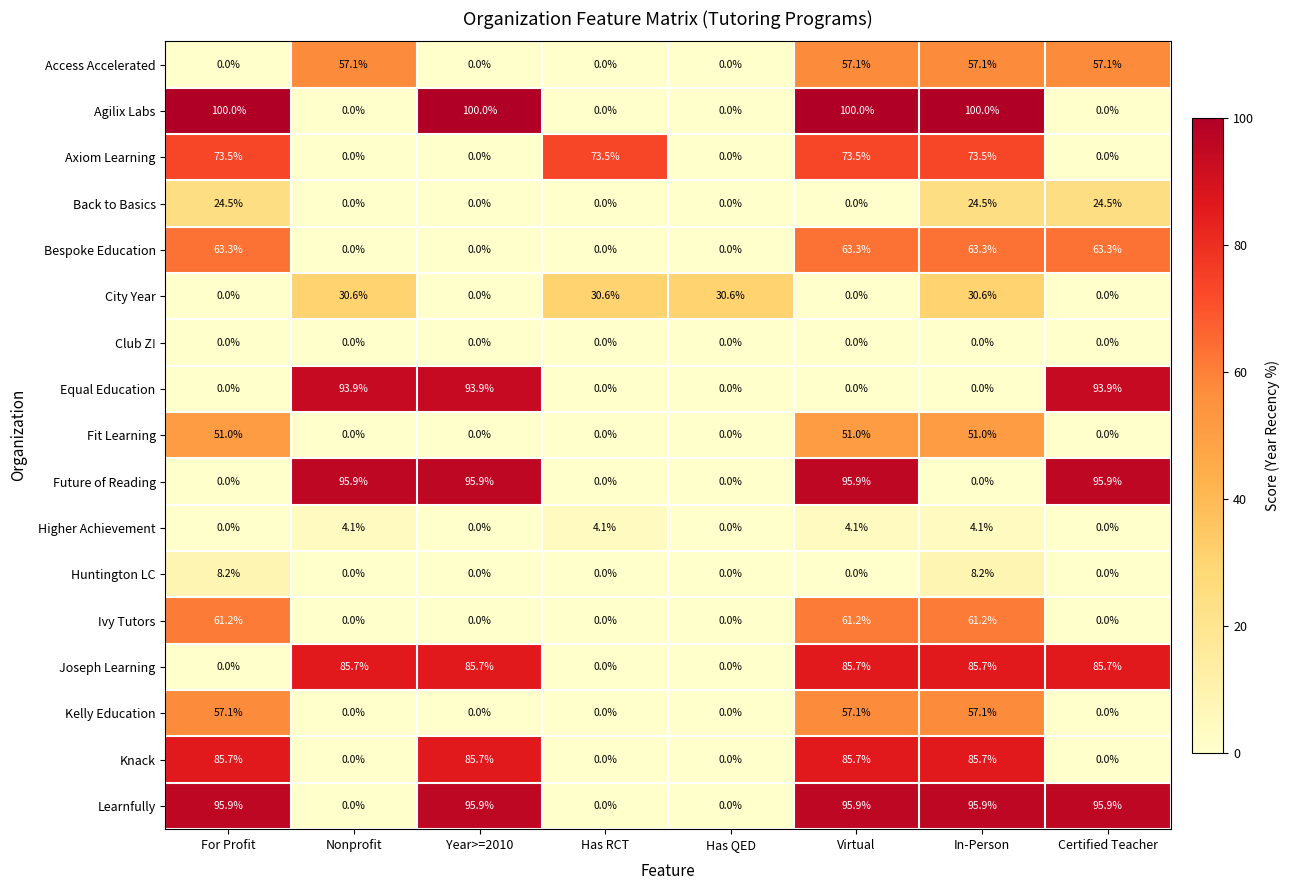

Which series has the widest spread of values?

Agilix Labs